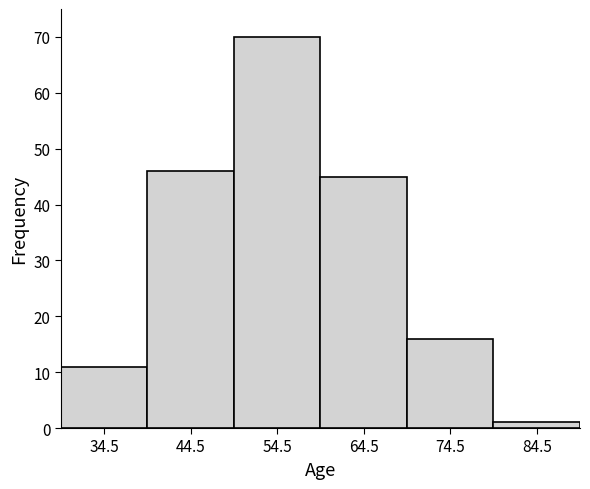

How tall is the bar that spans 69.5 to 79.5 on the x-axis? Neither the bar edges nor the heights are printed on the chart, so give them approximately, as read against the axes.

16